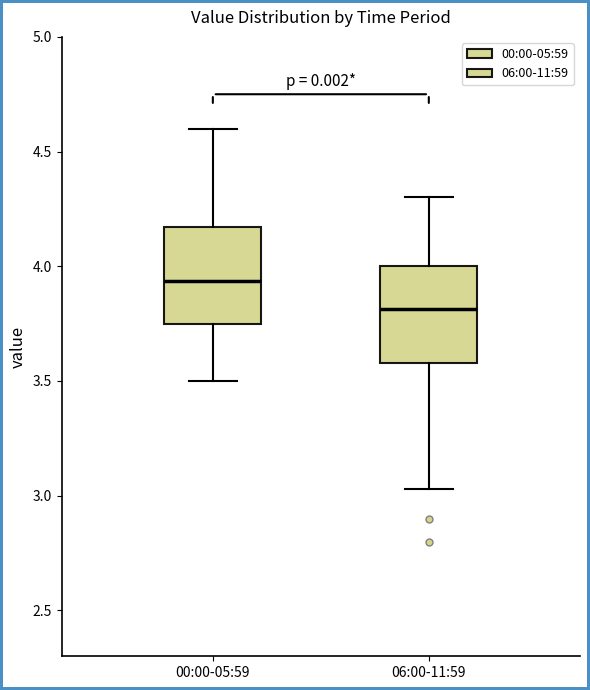

Where does the lower whisker of the box for 06:00-11:59 end on the y-axis? The values are not printed on the chart, so give them approximately, as read against the axis.

3.05